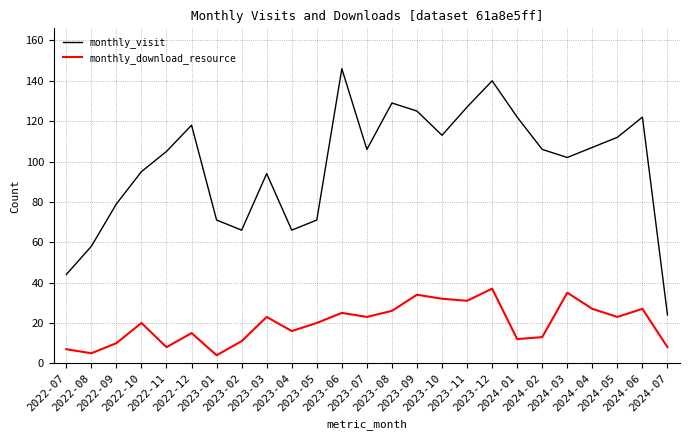

True or false: monthly_download_resource and monthly_visit cross at least once.

False